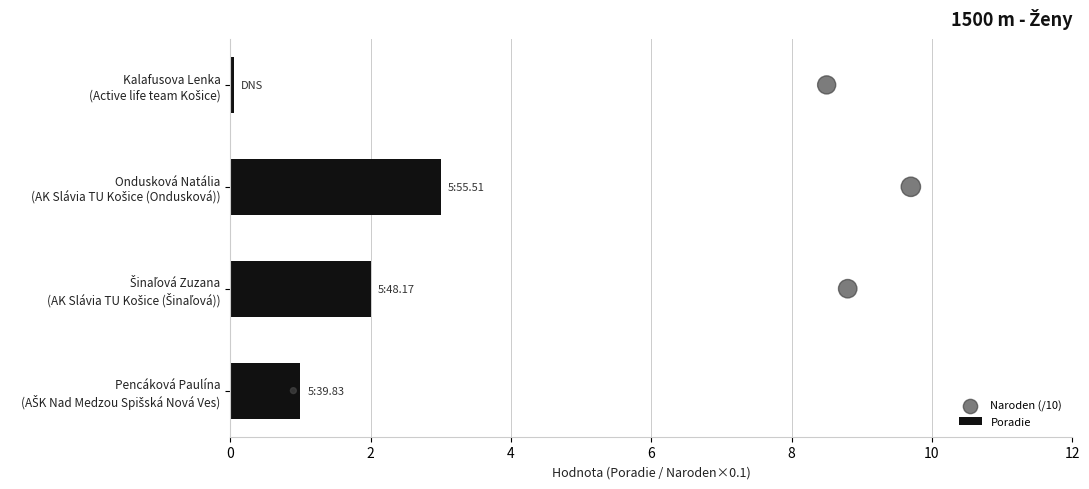

Which series reaches the maximum Y coordinate?

Poradie